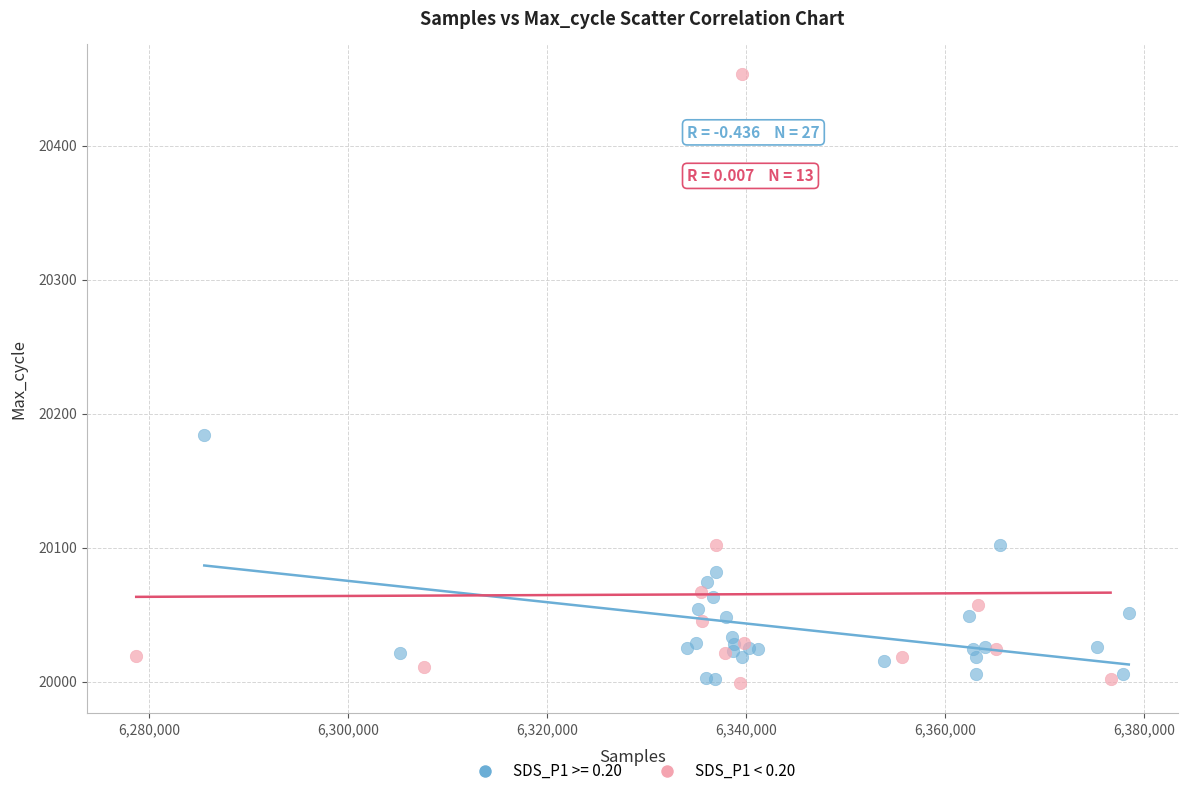

Which series contains the highest Y value?

SDS_P1 < 0.20